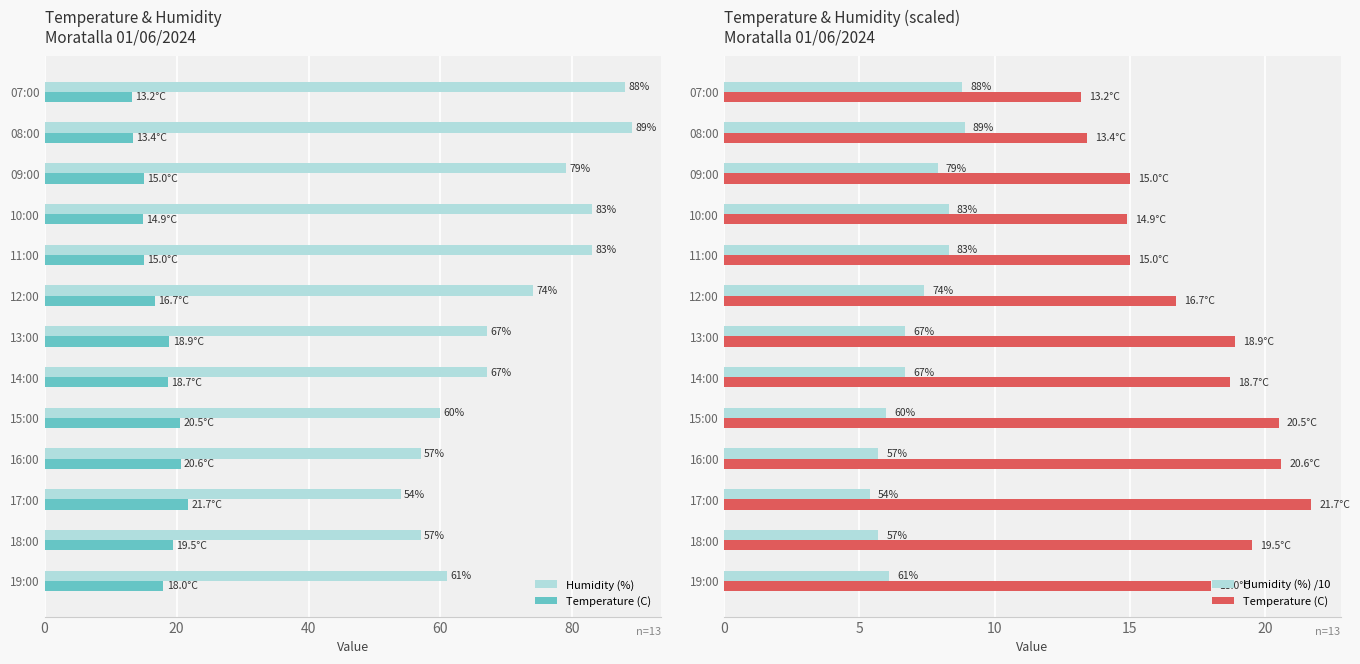

Which has a higher value, 07:00 or 18:00?

07:00